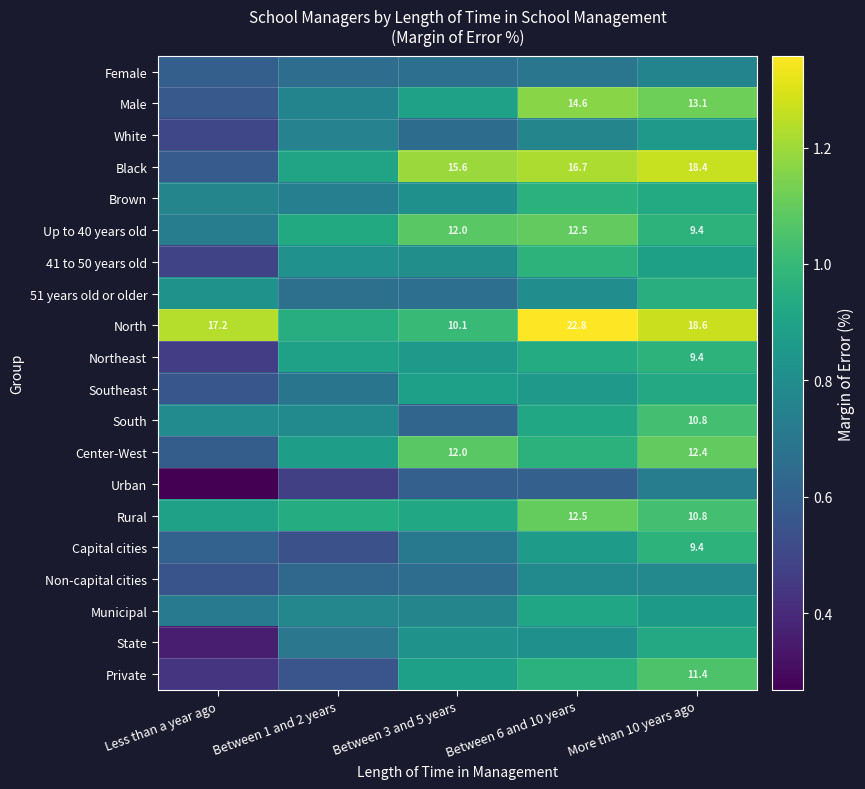

Which series has the largest total across all categories?

North